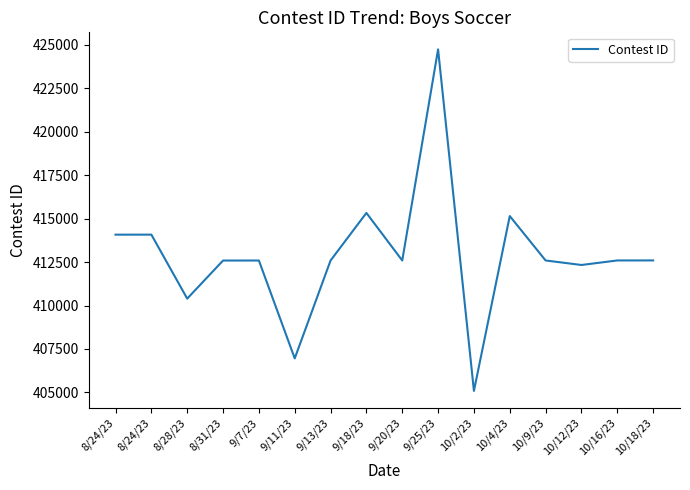

What is the value of the 12th point from the left?

415150